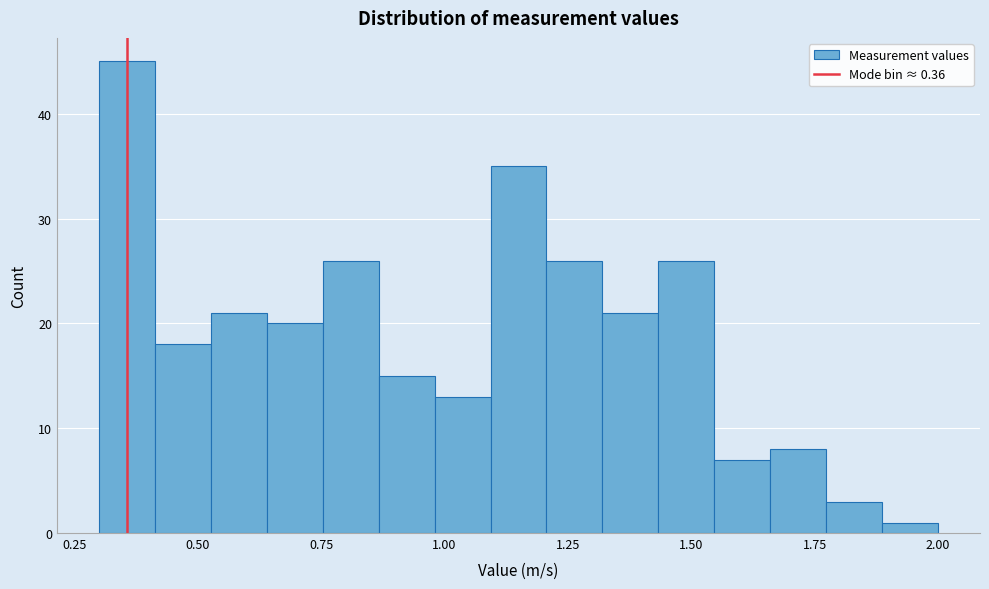

Around what value on the x-axis is the tallest bar? Give the approximate position of its centre, as read against the axis.

0.35